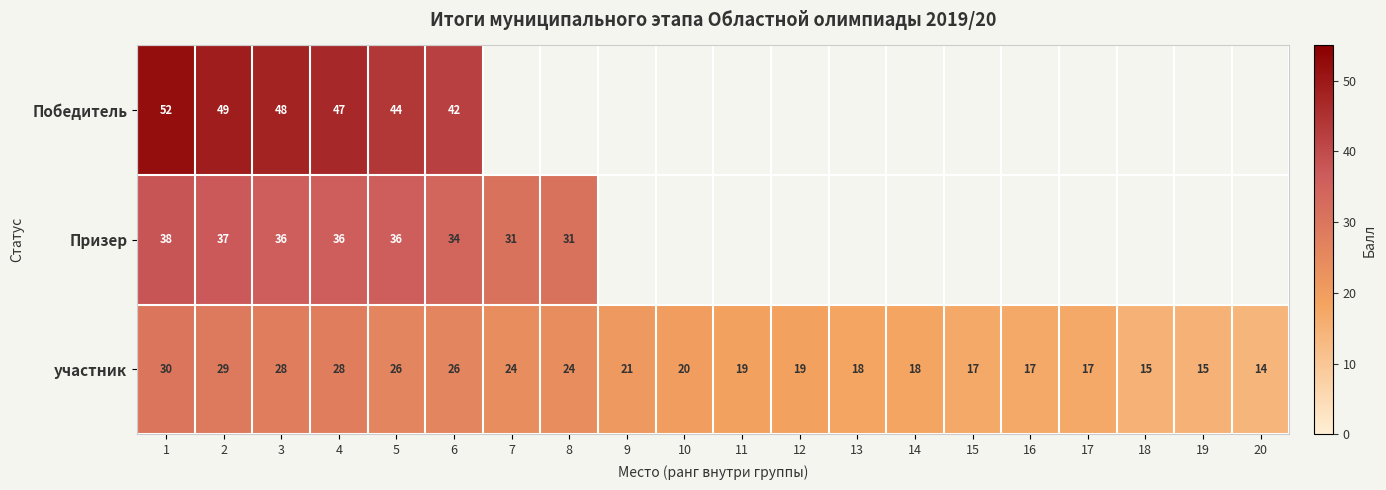

At which category is the sum across all series the highest?

1